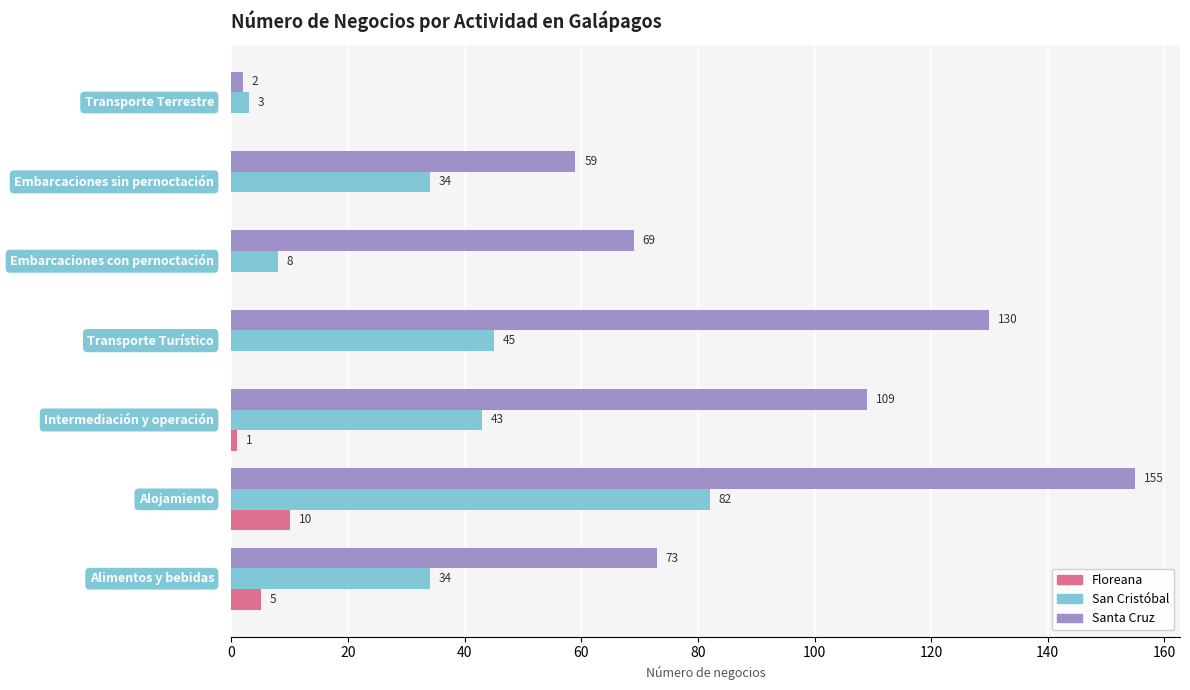

What is the maximum value for San Cristóbal?

82